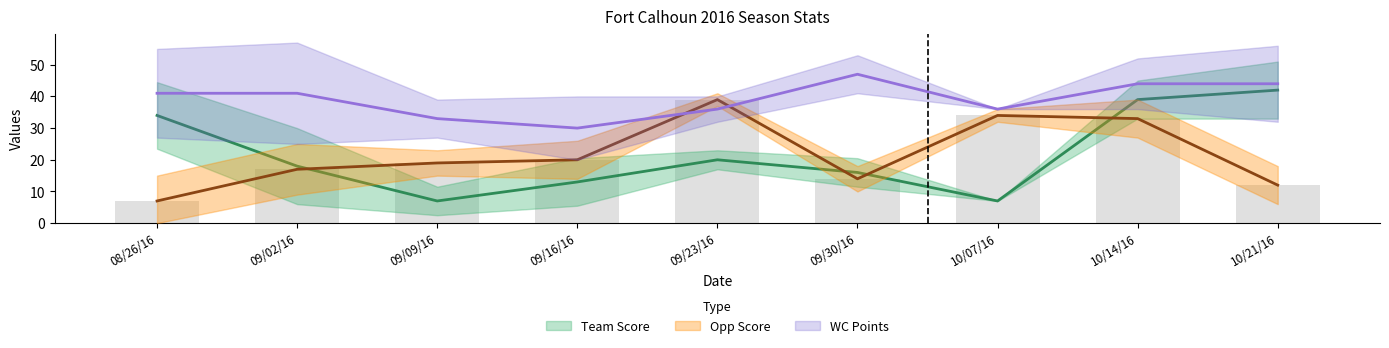

What is the difference between the second highest and minimum values in the WC Points series?

14